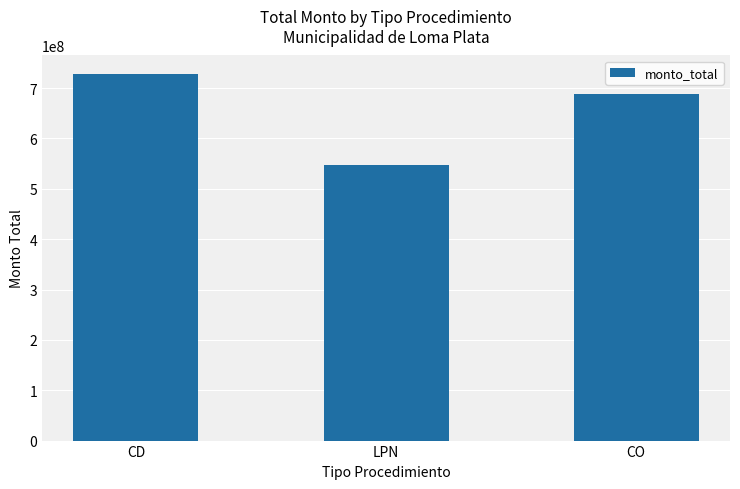

What is the label of the 2nd bar from the left?

LPN